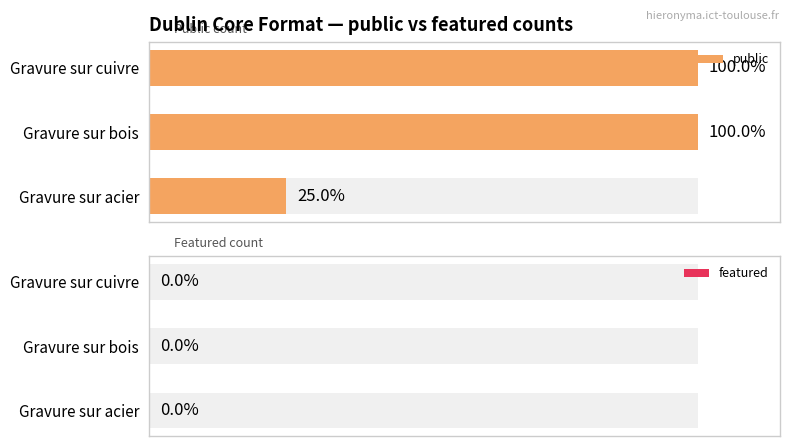

Rank the series by their maximum value, from lowest to highest.

featured, public